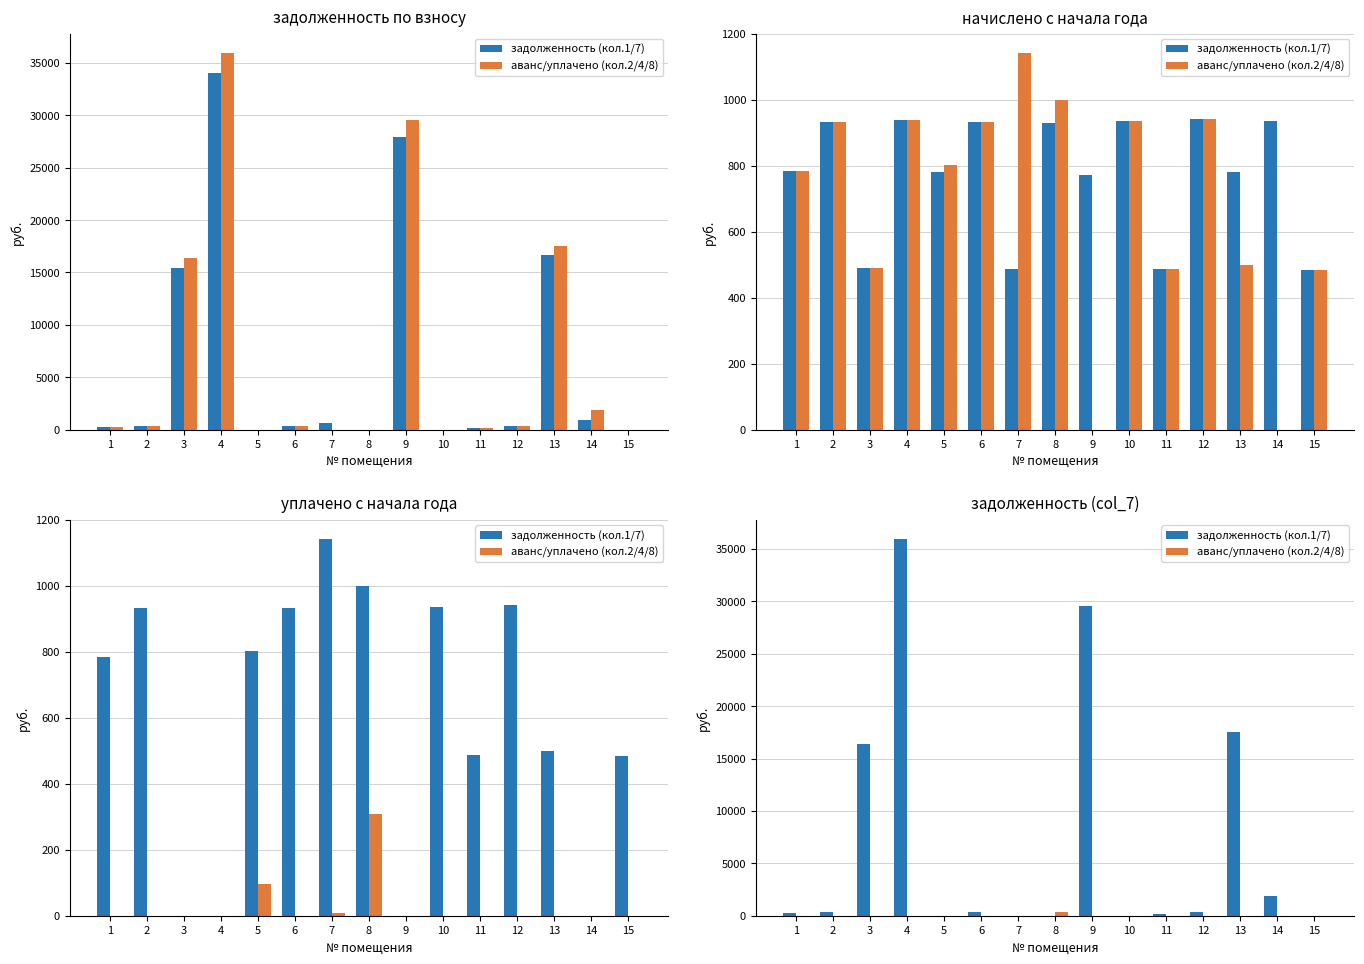

What is the difference between the maximum and minimum values in the аванс/уплачено (кол.2/4/8) series?

309.5